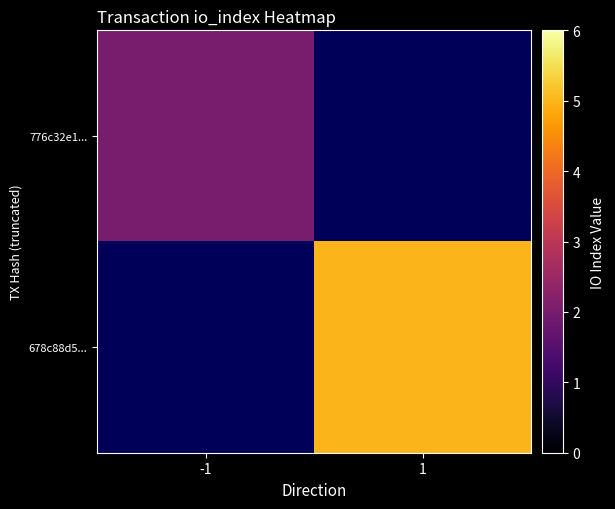

At which label does 776c32e1... reach its peak?

-1